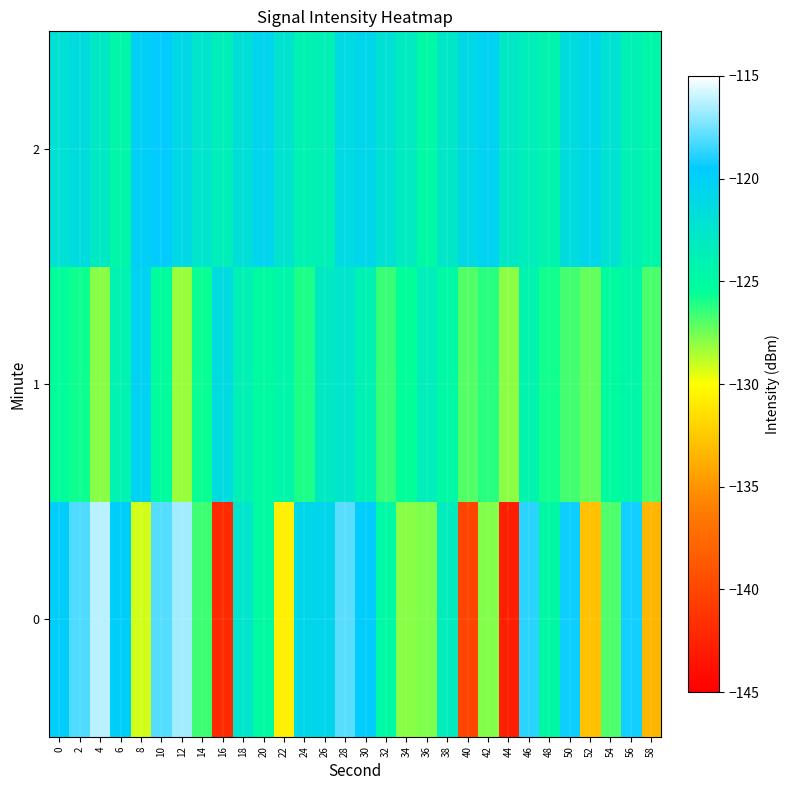

Reading left to right, list all the values displayed in this chart.

0: 0=-119.8	2=-118.1	4=-116.2	6=-119.8	8=-129.2	10=-118.0	12=-116.7	14=-126.6	16=-142.0	18=-122.5	20=-125.0	22=-130.7	24=-120.8	26=-120.6	28=-118.0	30=-119.7	32=-124.8	34=-127.9	36=-127.8	38=-123.3	40=-140.2	42=-127.8	44=-142.8	46=-118.8	48=-124.7	50=-119.3	52=-132.9	54=-126.9	56=-119.2	58=-133.4
1: 0=-125.3	2=-125.7	4=-127.9	6=-124.1	8=-120.2	10=-125.2	12=-128.2	14=-125.6	16=-121.3	18=-123.8	20=-125.0	22=-124.5	24=-126.0	26=-123.0	28=-122.5	30=-124.0	32=-126.5	34=-125.5	36=-123.5	38=-124.8	40=-127.0	42=-126.2	44=-128.0	46=-124.3	48=-125.8	50=-126.7	52=-127.3	54=-125.1	56=-124.6	58=-126.8
2: 0=-122.0	2=-121.5	4=-123.0	6=-124.5	8=-120.0	10=-119.5	12=-121.0	14=-122.5	16=-123.5	18=-121.8	20=-120.5	22=-122.3	24=-124.0	26=-123.8	28=-121.2	30=-120.8	32=-122.0	34=-123.2	36=-124.8	38=-122.7	40=-121.0	42=-120.3	44=-122.8	46=-123.5	48=-124.2	50=-121.5	52=-120.7	54=-122.1	56=-123.9	58=-124.6